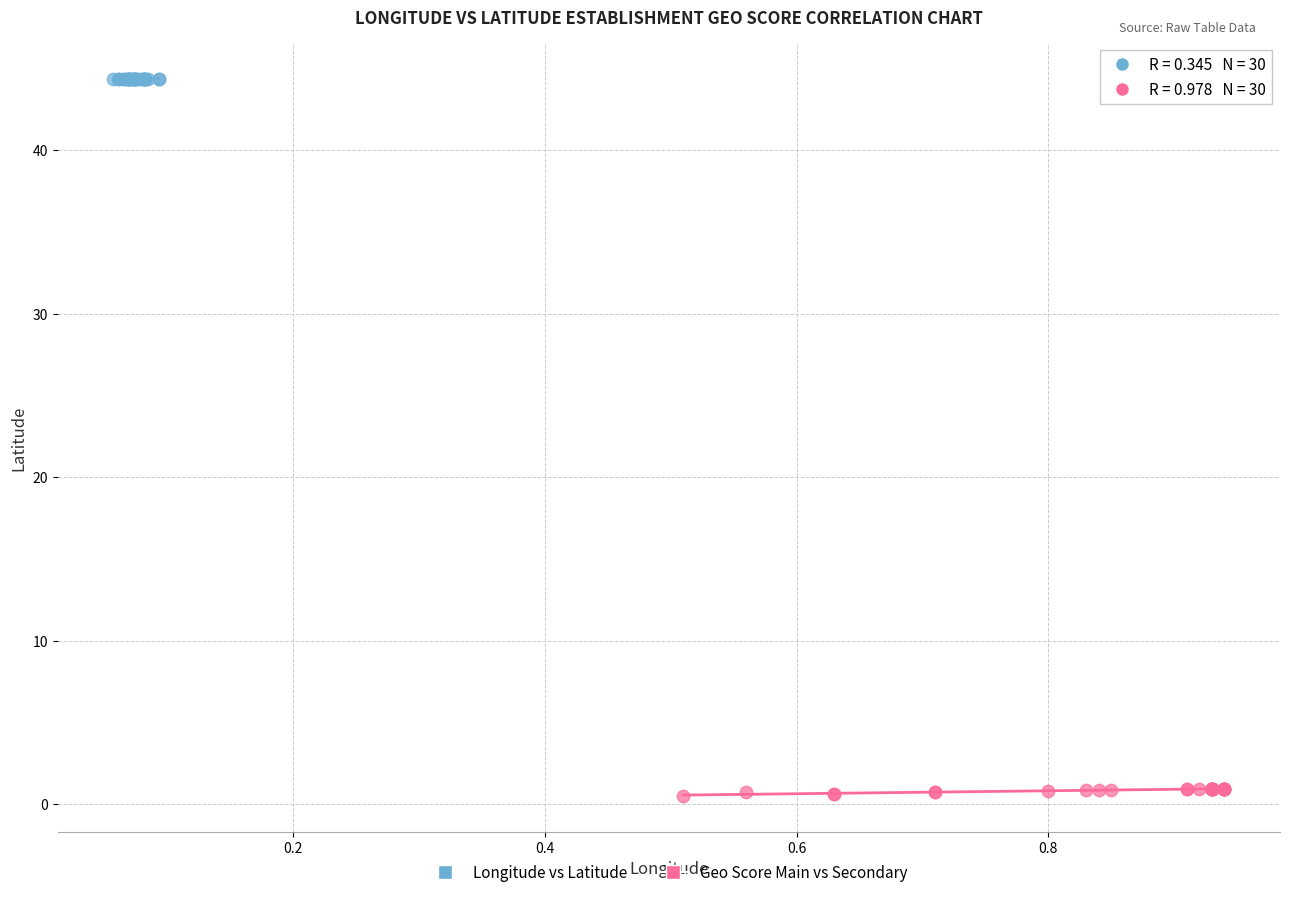

What are all the series names shown in the legend?

Longitude vs Latitude, Geo Score Main vs Secondary